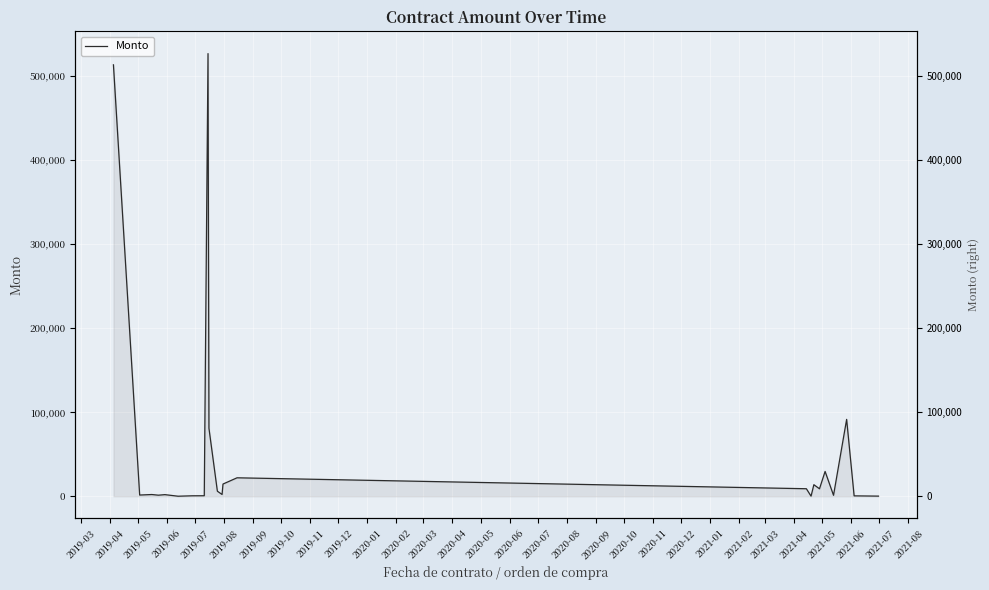

How many values are below 2189?

11